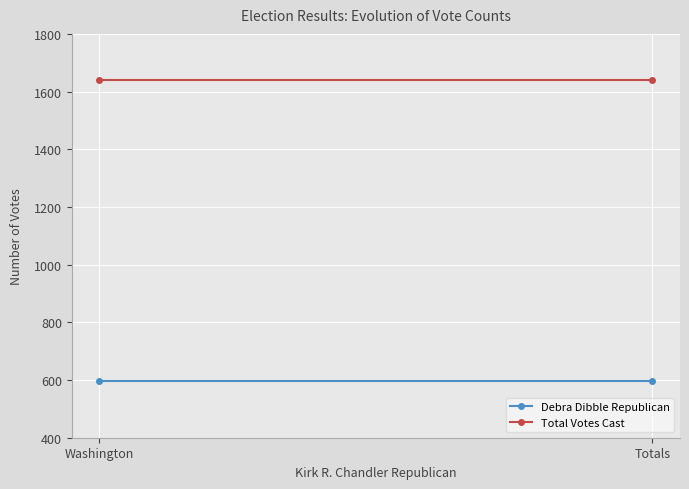

What is the sum of the Debra Dibble Republican values at Washington and Totals?

1190